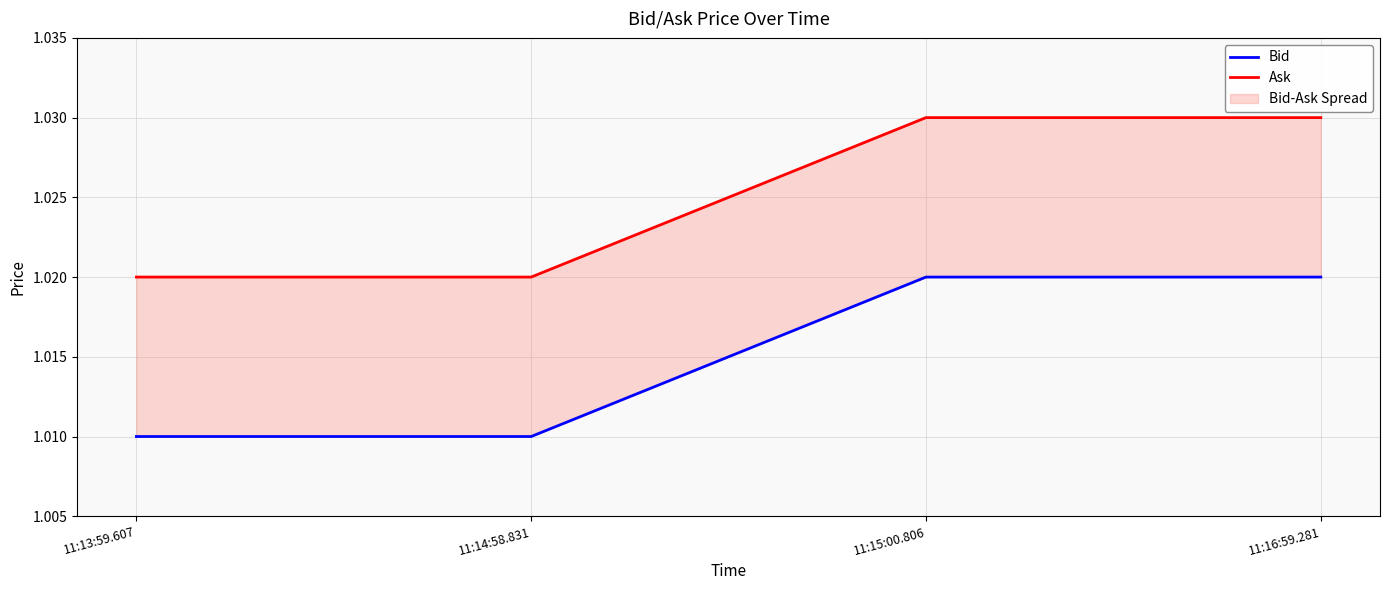

Rank the series at 11:16:59.281 from lowest to highest value.

Bid, Ask